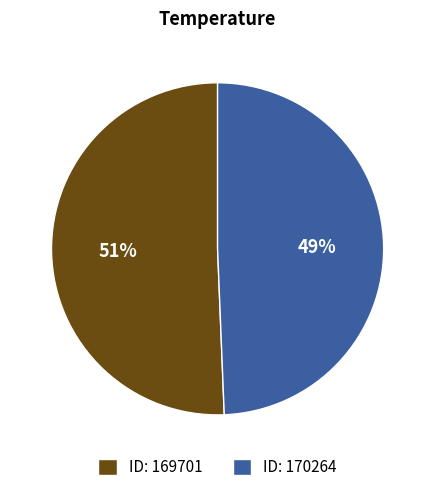

Which has a higher value, ID: 169701 or ID: 170264?

ID: 169701